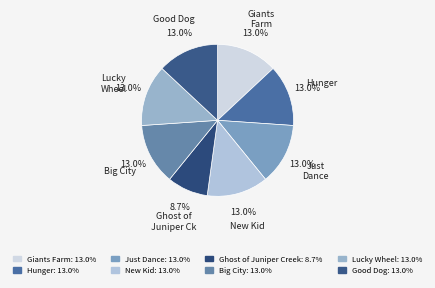

True or false: Just Dance accounts for 1% of the total.

False